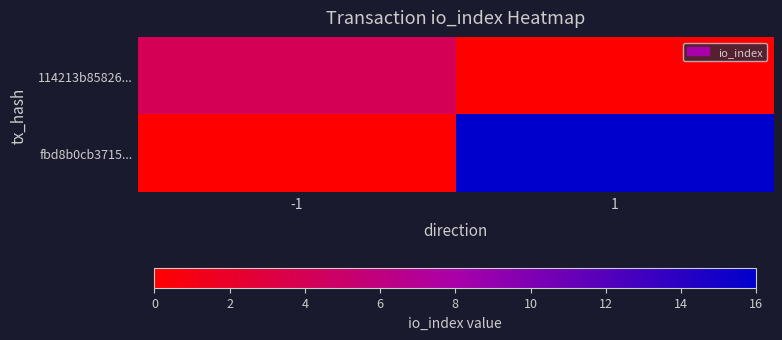

Rank the series at 1 from lowest to highest value.

114213b85826..., fbd8b0cb3715...